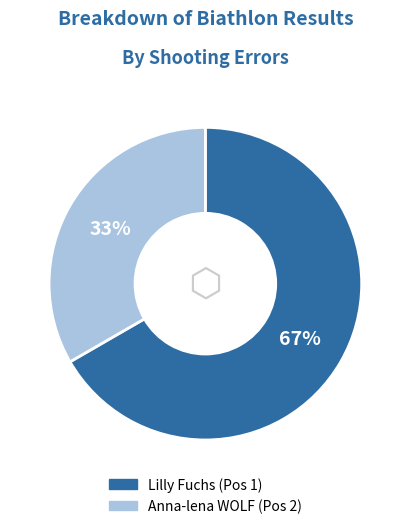

Approximately how many times larger is the value at Anna-lena WOLF (Pos 2) compared to Lilly Fuchs (Pos 1)?

0.5